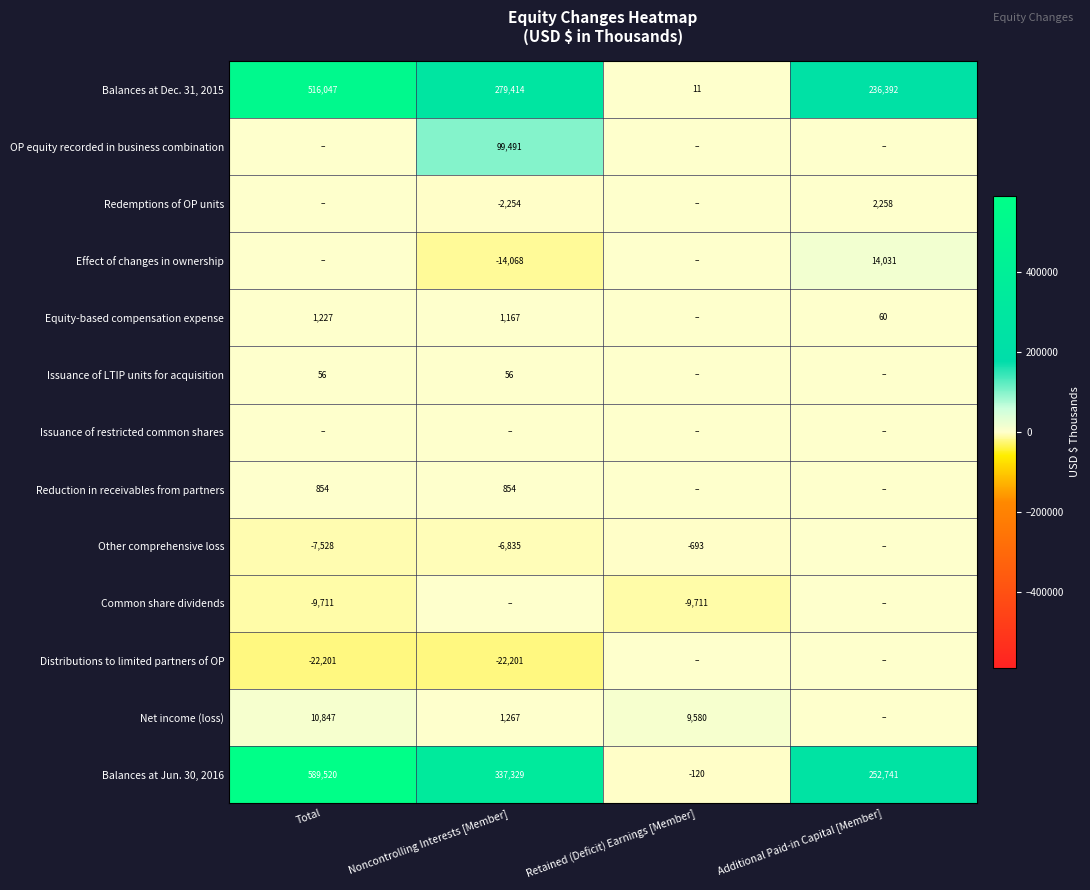

True or false: Issuance of LTIP units for acquisition has a value of 14 at Noncontrolling Interests [Member].

False